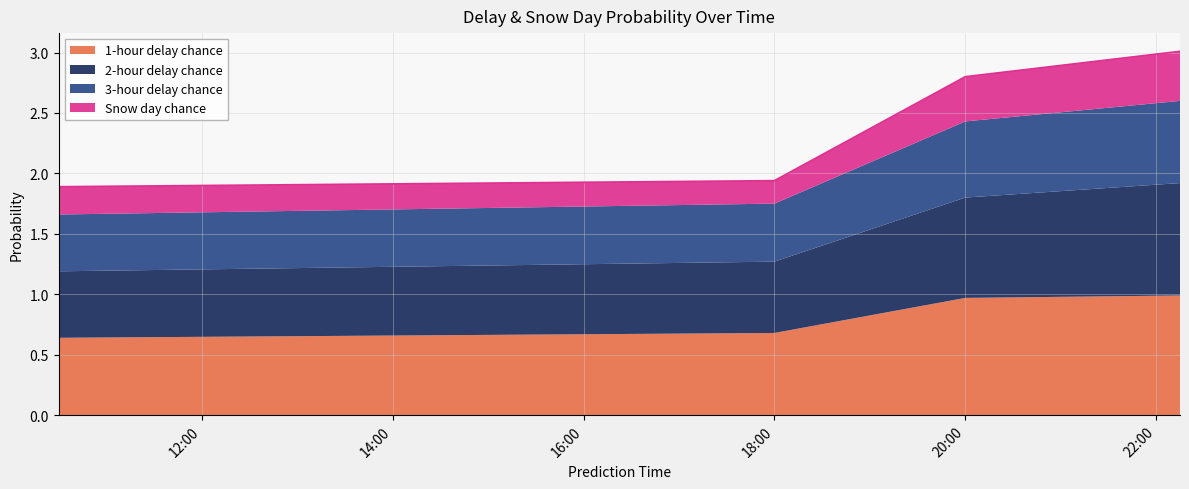

The value of 1-hour delay chance at 20:00 is 1.0. True or false?

True